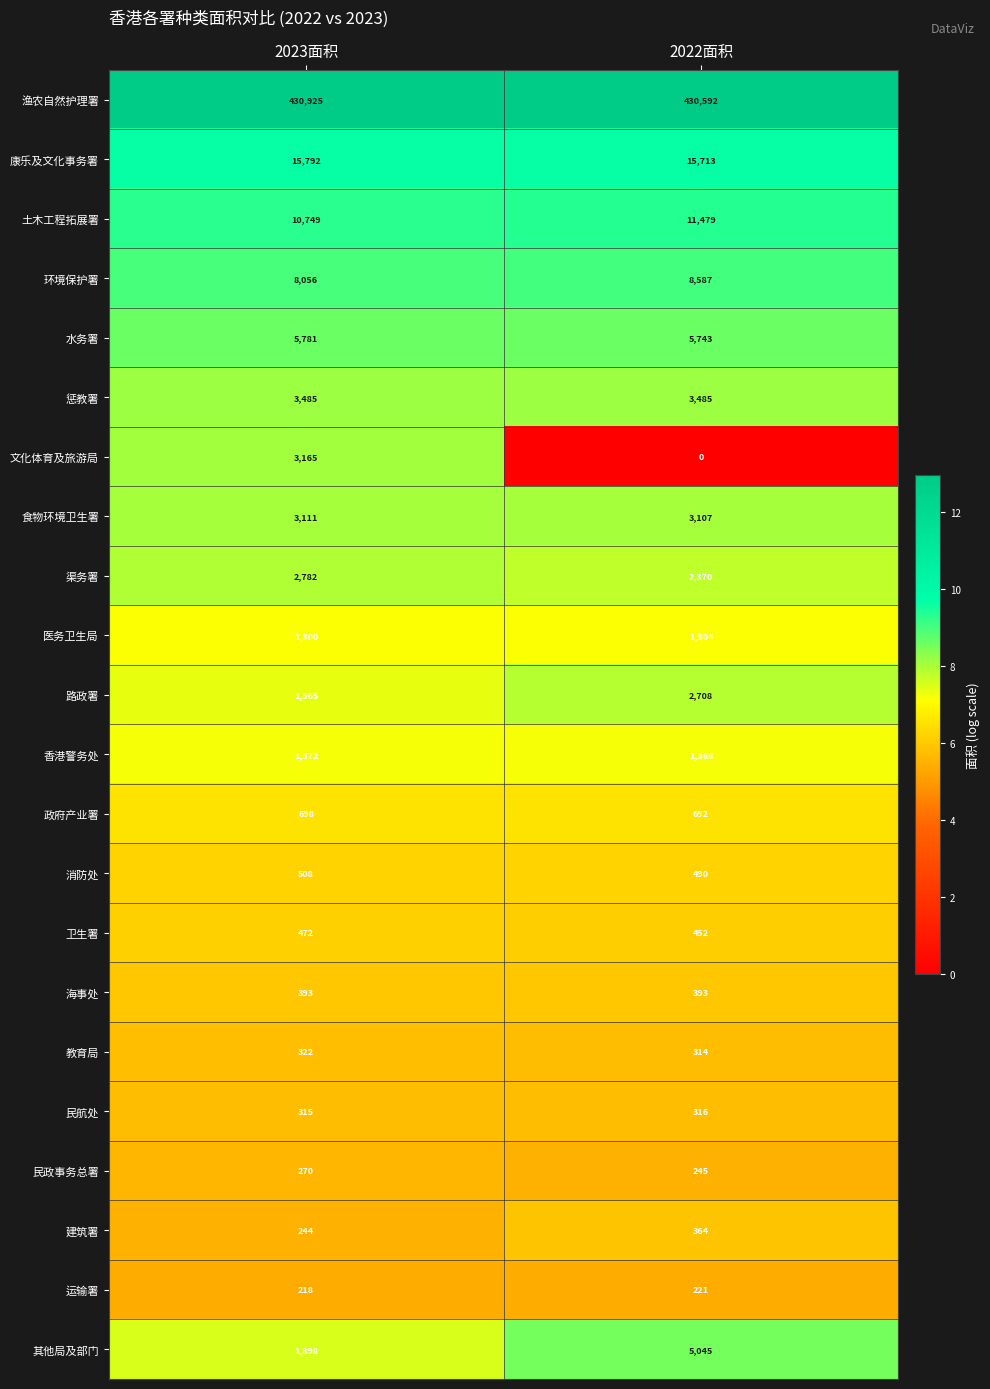

What is the lowest value of the 香港警务处 series?

1368